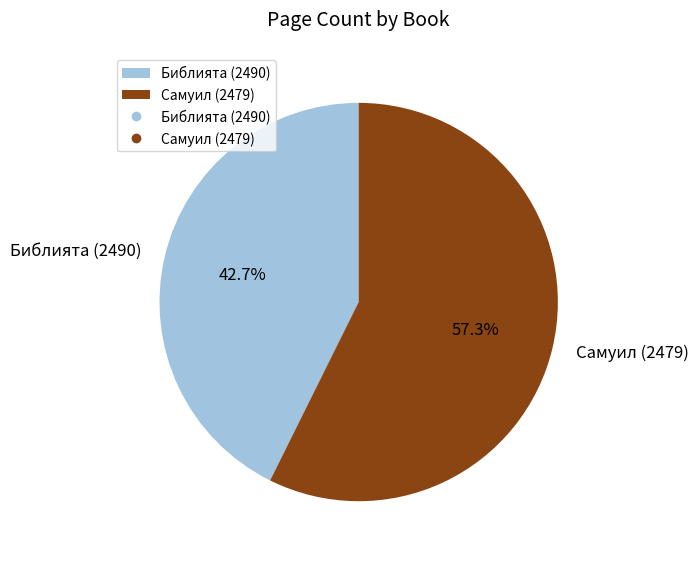

The Библията (2490) slice represents 43% of the pie. True or false?

True